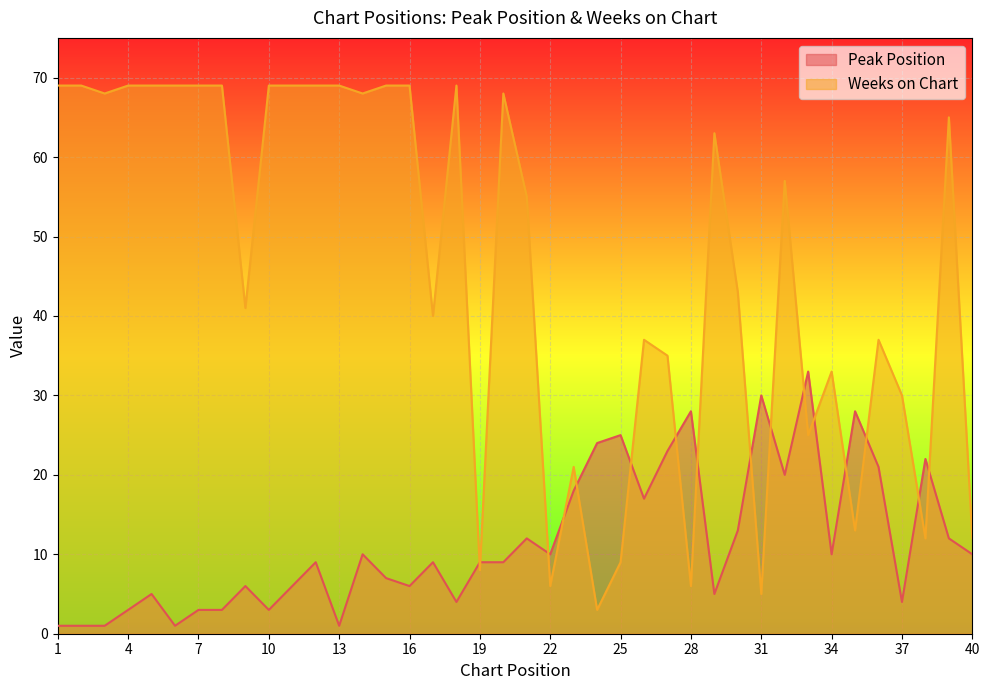

True or false: Peak Position has more than 1 points higher than both neighbors.

True